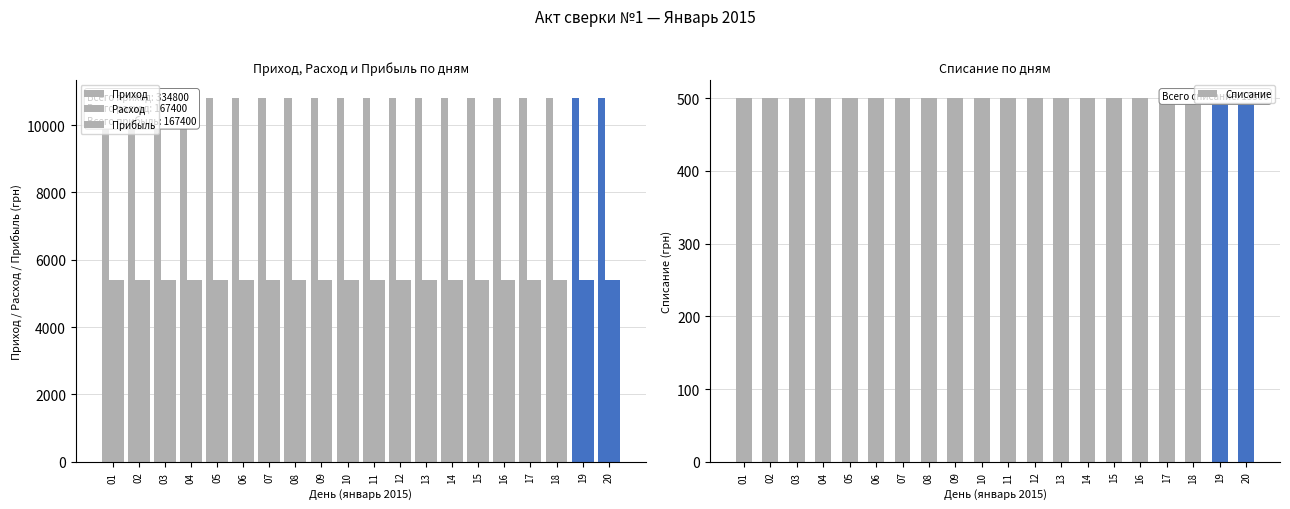

The Приход series shows 10800 at 05. True or false?

True